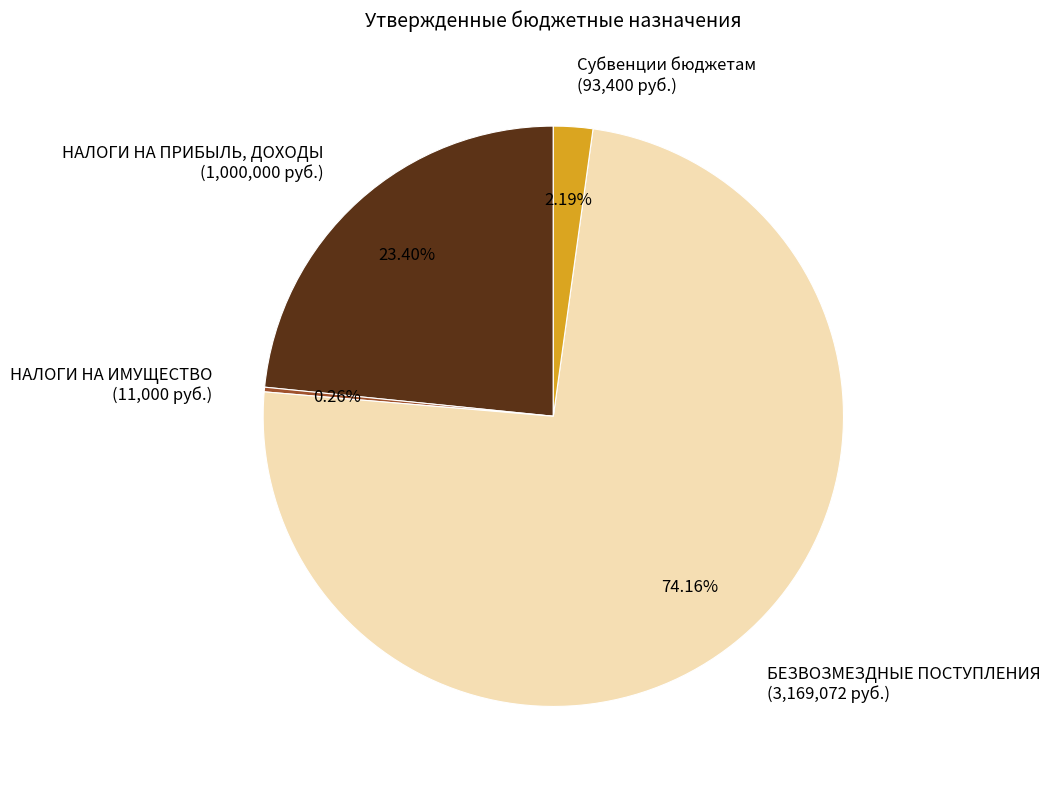

What percentage is the НАЛОГИ НА ПРИБЫЛЬ, ДОХОДЫ slice, to the nearest percent?

23%